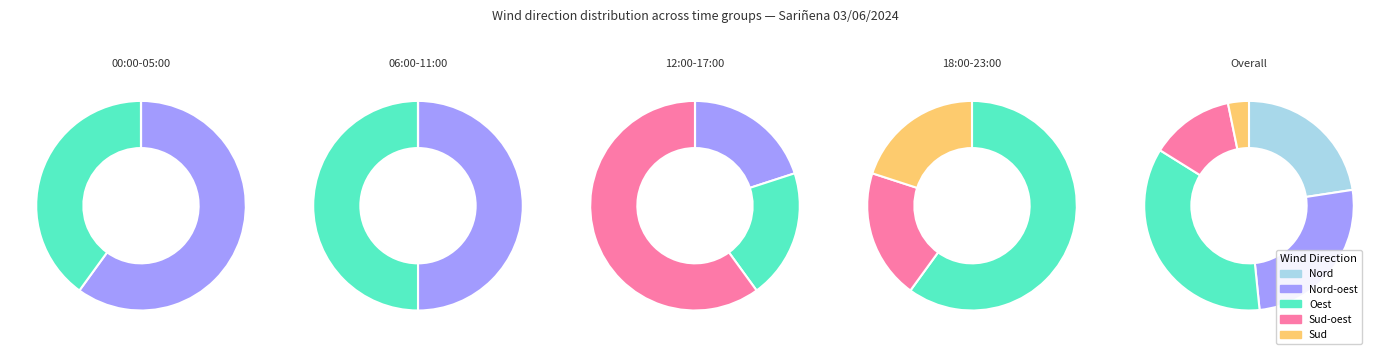

Is it true that Oest is 35% of the pie?

True